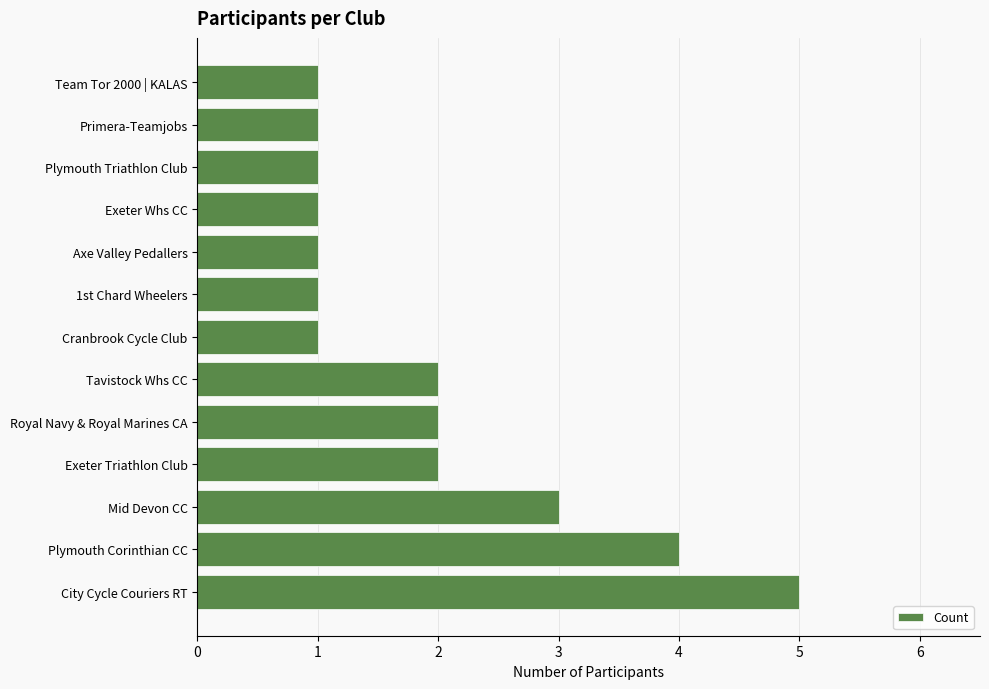

The value at Cranbrook Cycle Club is 0. True or false?

False